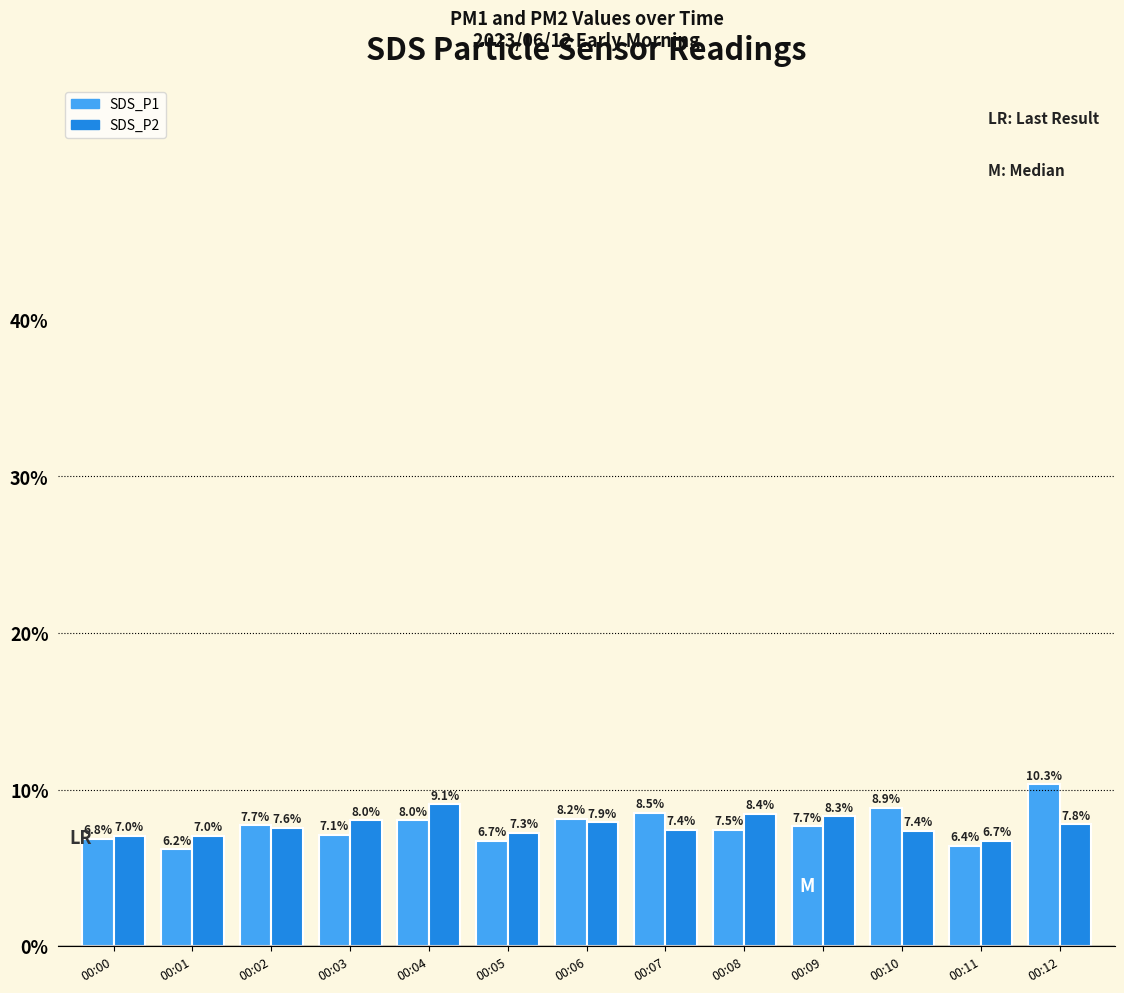

What is the difference between the SDS_P2 values at 00:00 and 00:11?

0.3